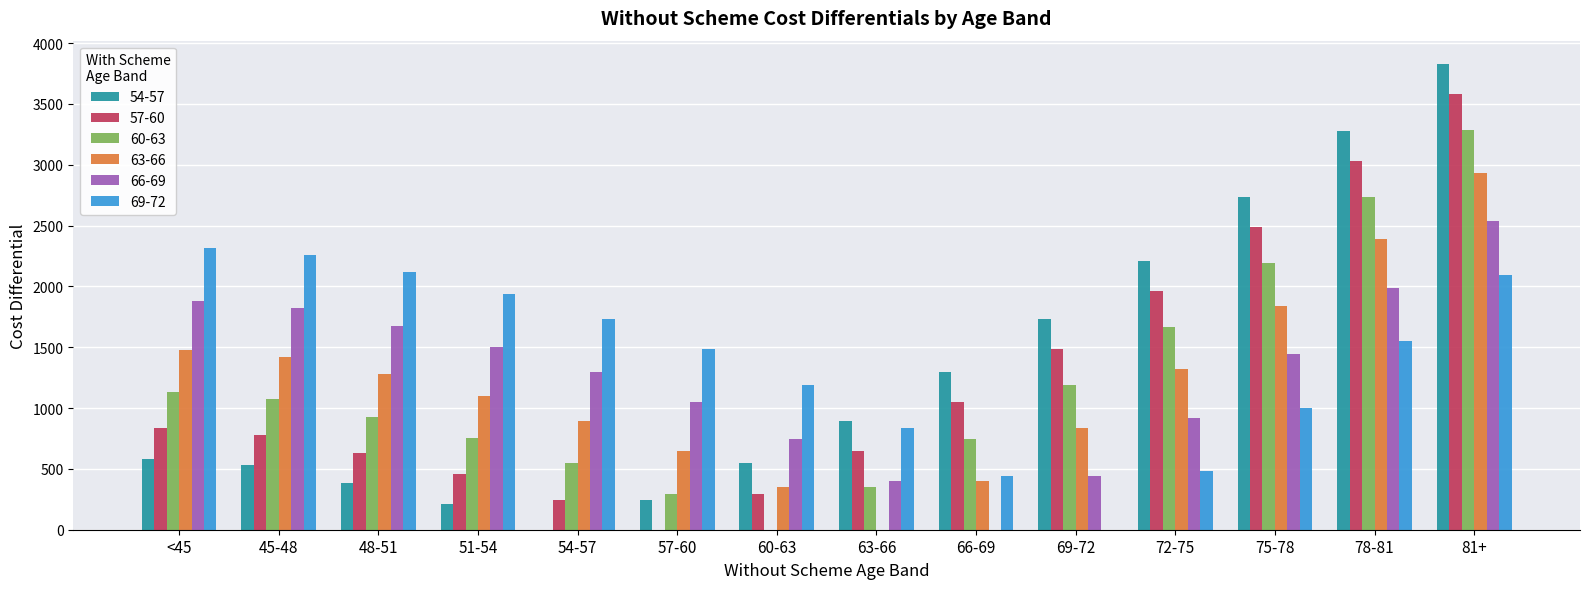

What is the average value of the 63-66 series?

1206.3